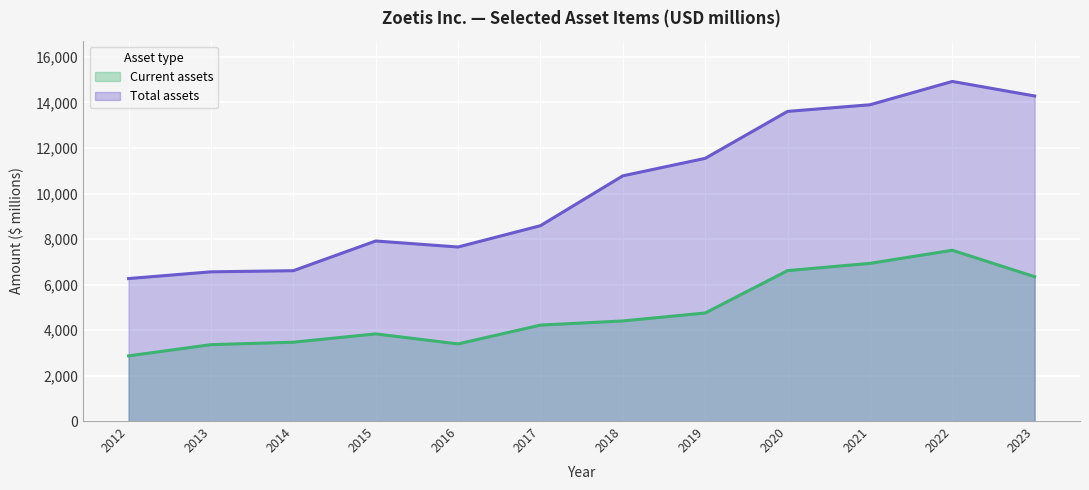

True or false: Current assets and Total assets intersect in this chart.

False